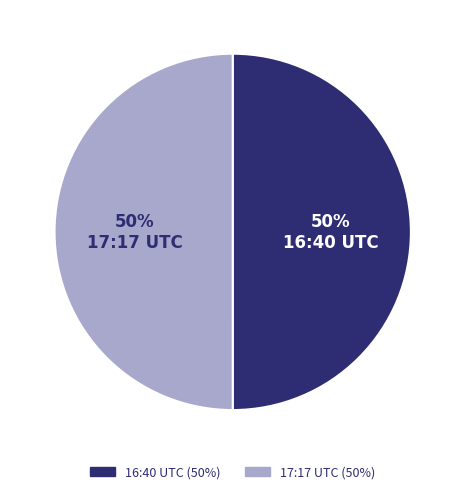

To the nearest percent, what is the average slice percentage?

50%